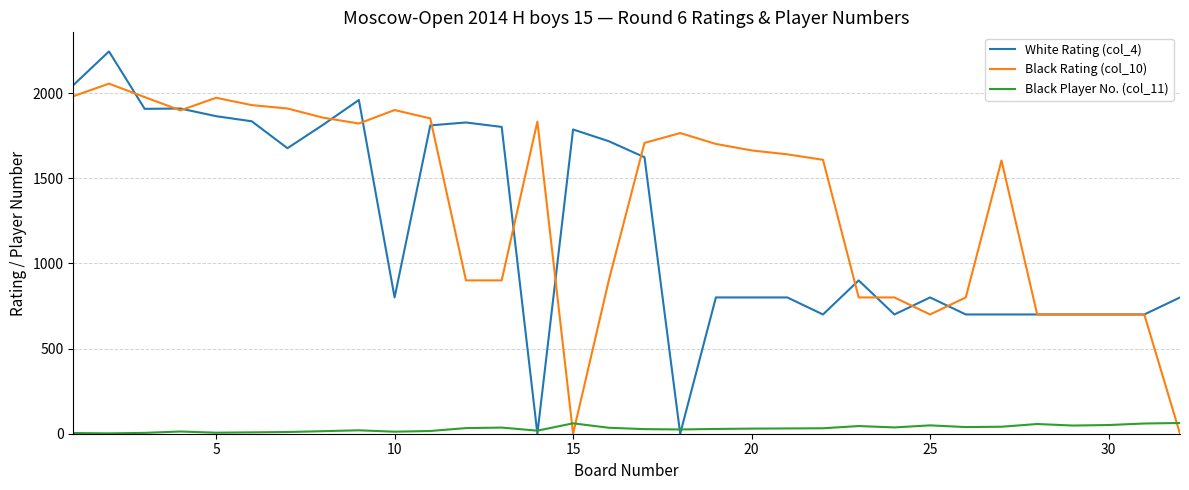

What is the maximum value shown in the chart?

2244